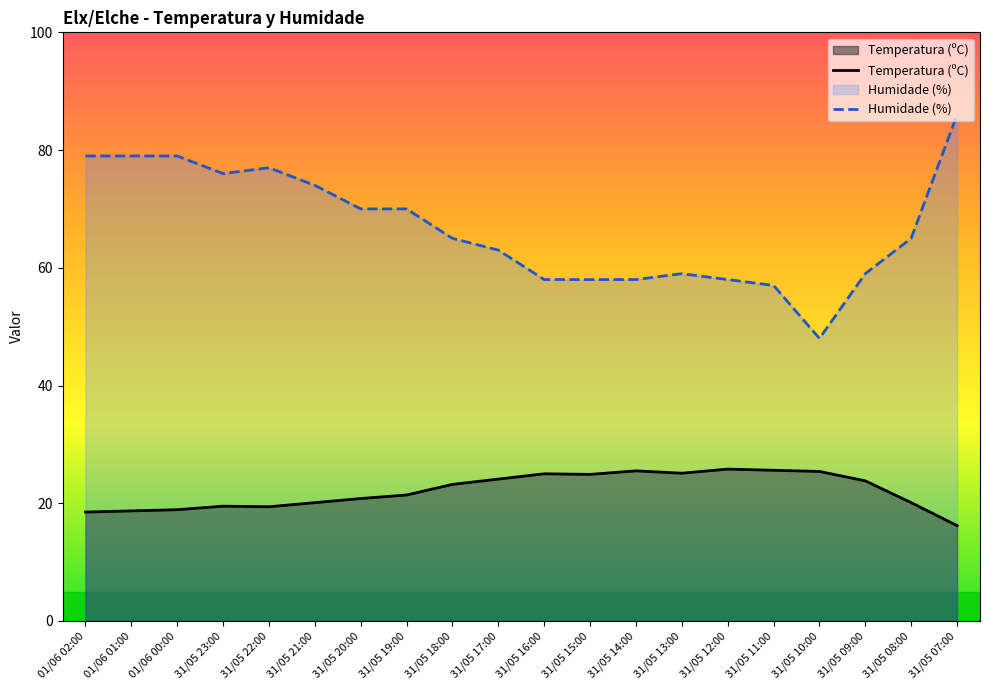

What position from the left is 31/05 22:00?

5